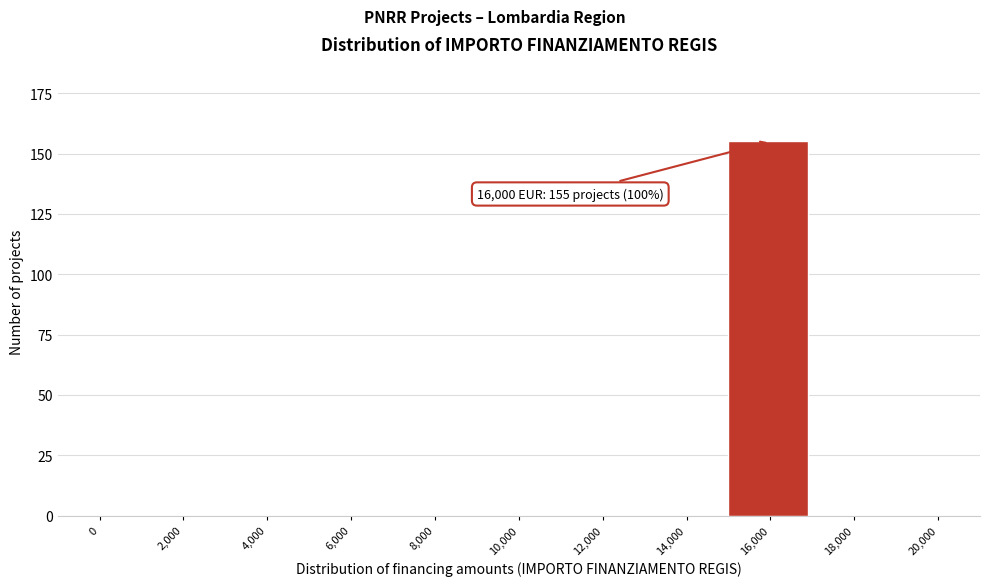

Reading left to right, transcribe all the data shown in this chart.

0=0	2,000=0	4,000=0	6,000=0	8,000=0	10,000=0	12,000=0	14,000=0	16,000=155	18,000=0	20,000=0